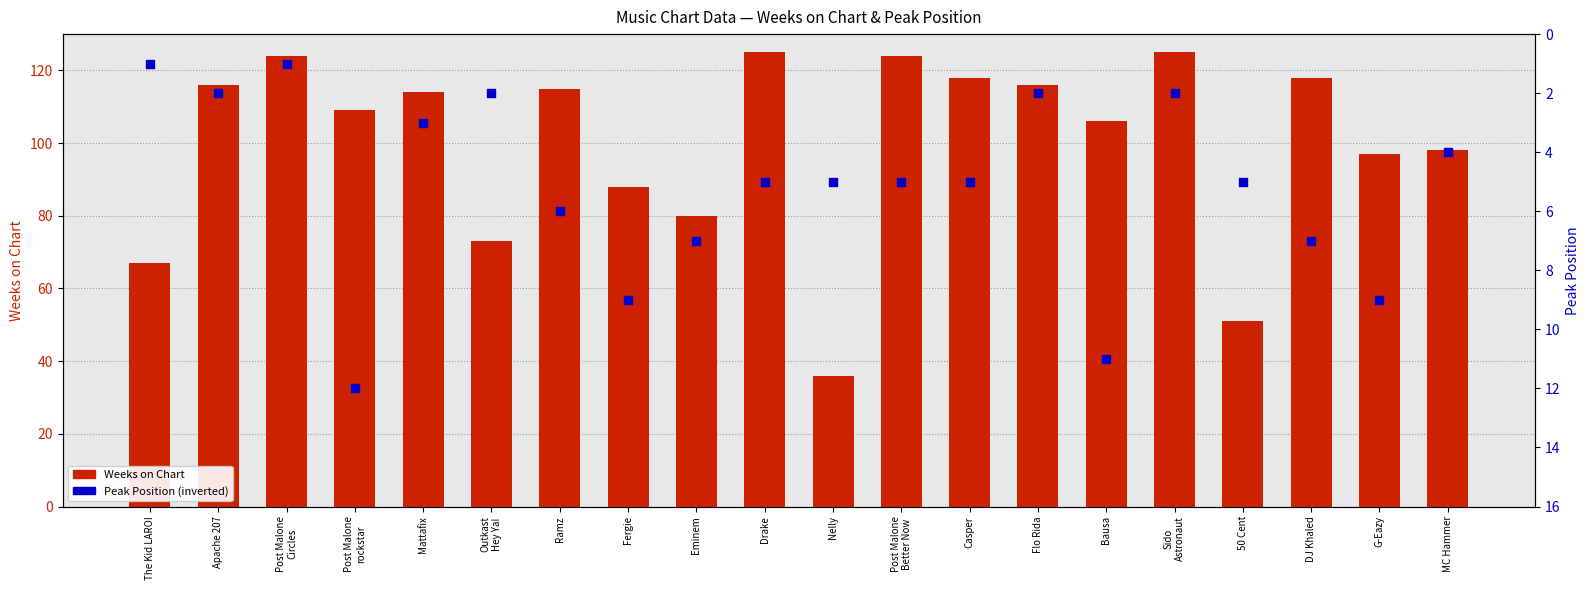

Which series has the widest spread of Y values?

Weeks on Chart